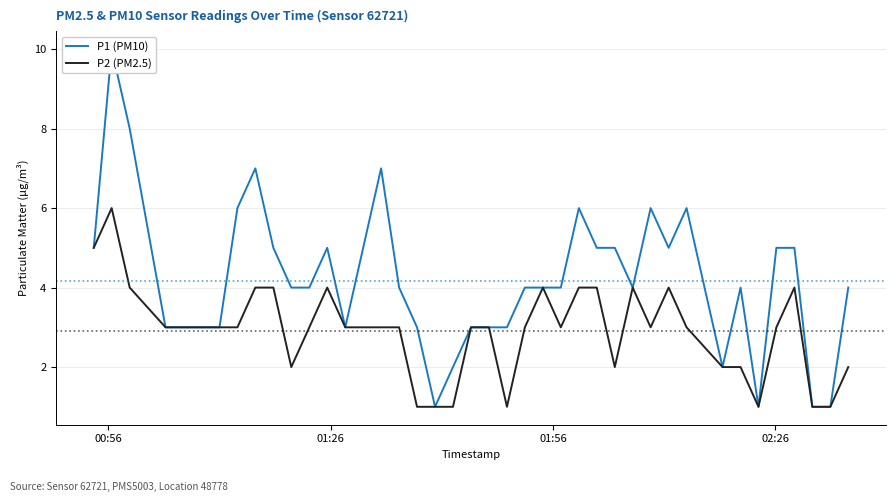

Does the chart have visible grid lines?

Yes